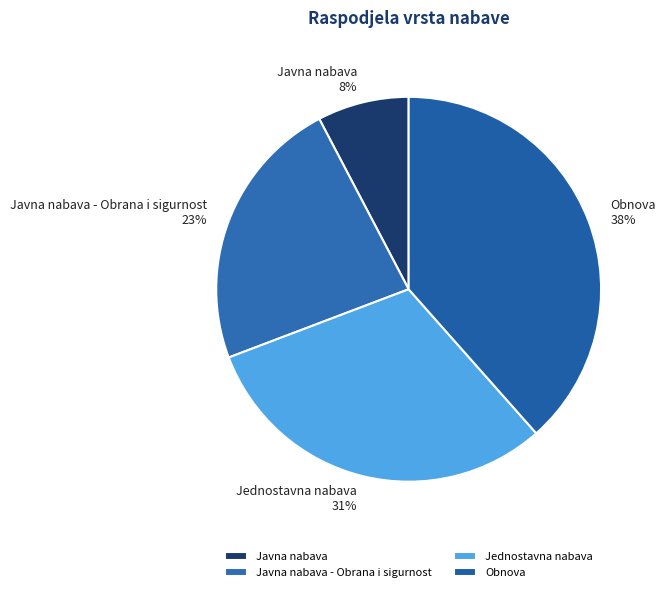

Is Javna nabava the majority of the pie?

No